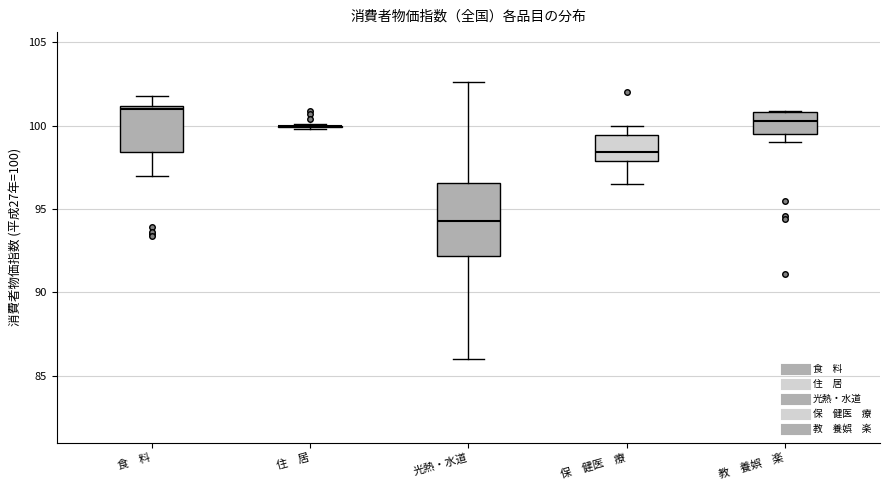

Reading left to right, transcribe this box plot: for each box, give where its median line is, the range the box spans, and where its two whiskers end, as read against the y-axis. The values are not printed on the chart, so give them approximately, as read against the axis.

食 料: median 101.0 (just below the box's upper edge), box 98.5 to 101.0, whiskers 97.0 to 102.0
住 居: box collapsed to a line at 100.0, whiskers 100.0 to 100.0
光熱・水道: median 94.5, box 92.0 to 96.5, whiskers 86.0 to 102.5
保 健医 療: median 98.5, box 98.0 to 99.5, whiskers 96.5 to 100.0
教 養娯 楽: median 100.5, box 99.5 to 101.0, whiskers 99.0 to 101.0